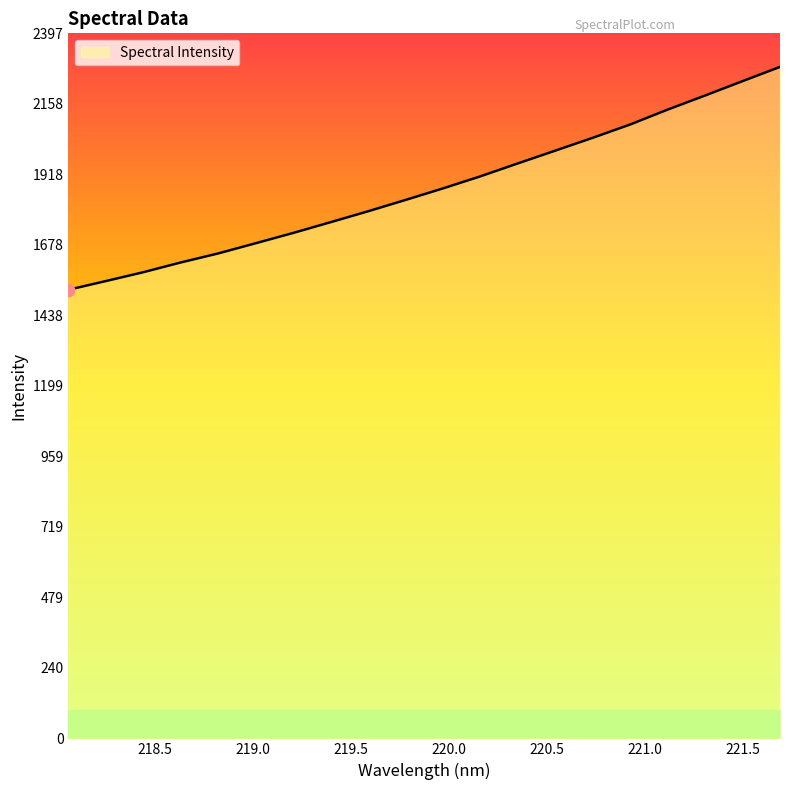

What is the difference between the maximum and minimum values?

757.8